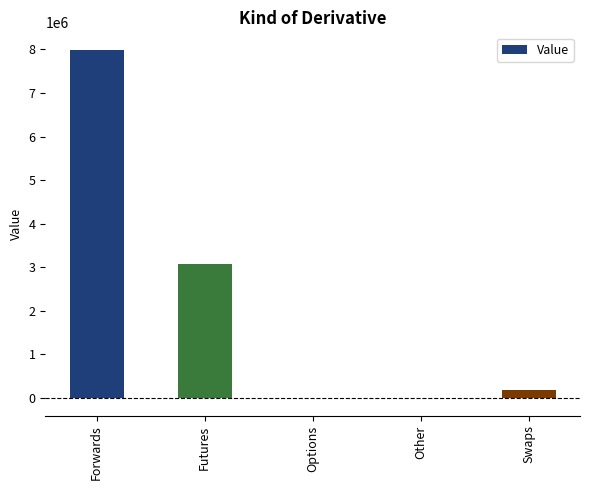

Where is the data nearest to the value 3993239?

Futures